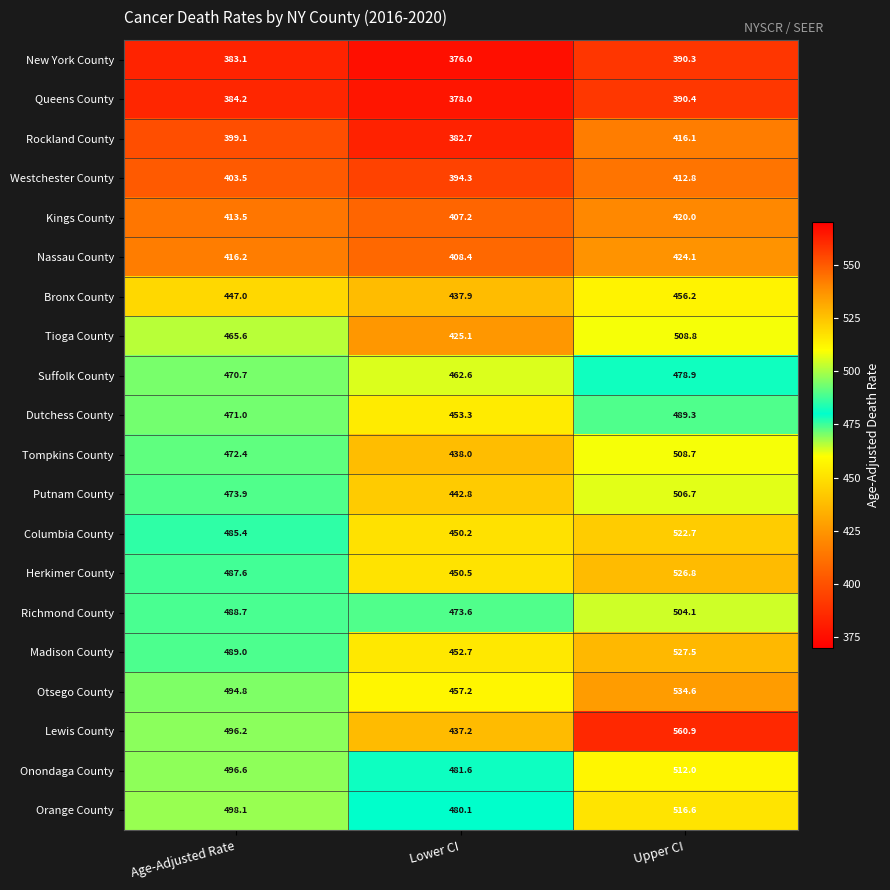

Which series changed the most between Age-Adjusted Rate and Lower CI?

Lewis County